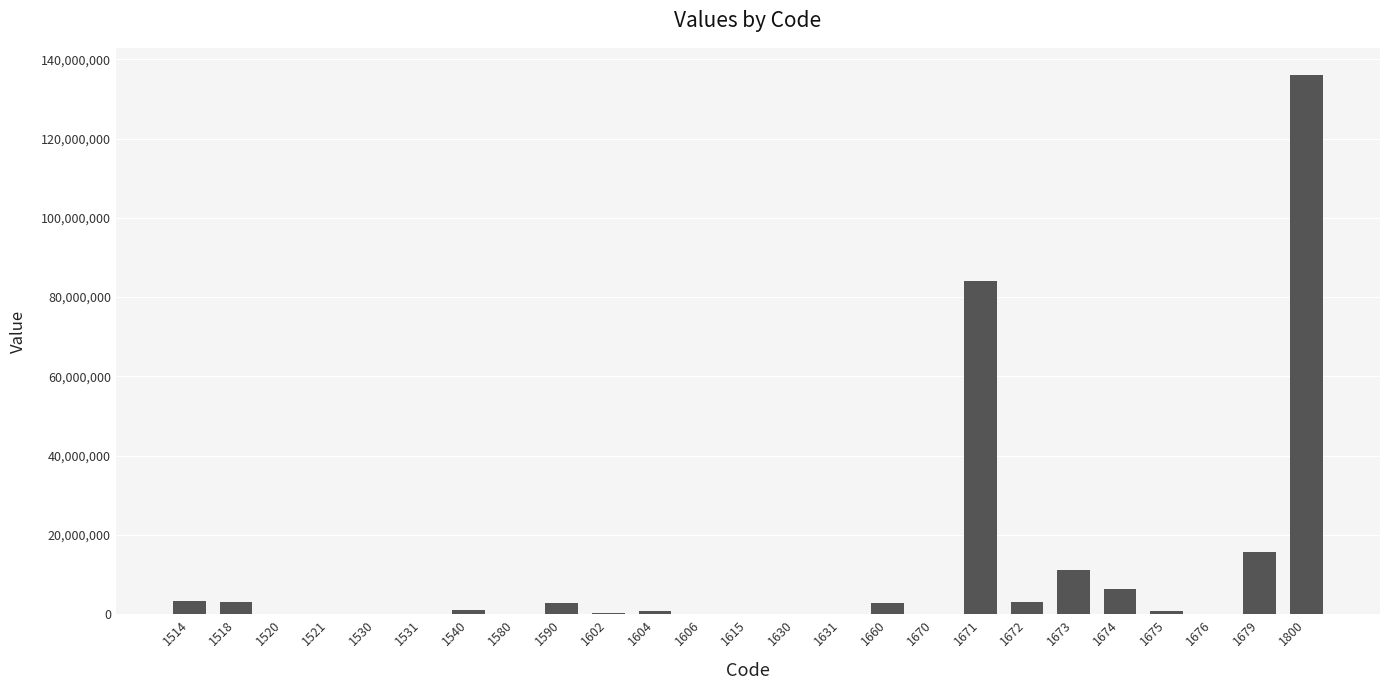

What is the maximum value shown in the chart?

136071882.0